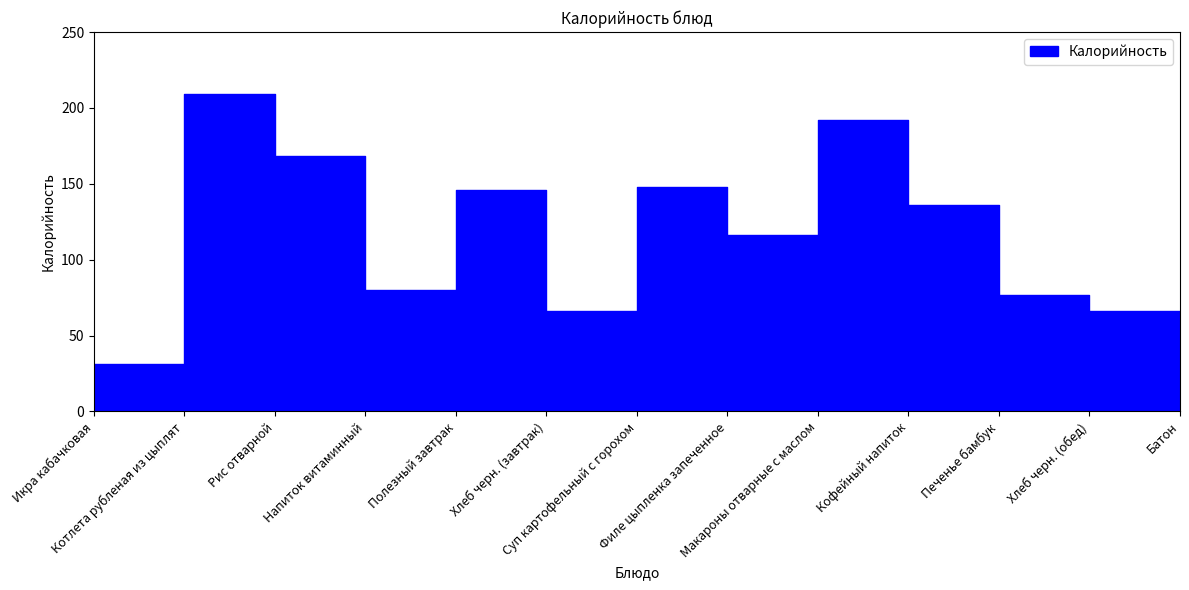

What is the change in value from Печенье бамбук to Хлеб черн. (обед)?

-11